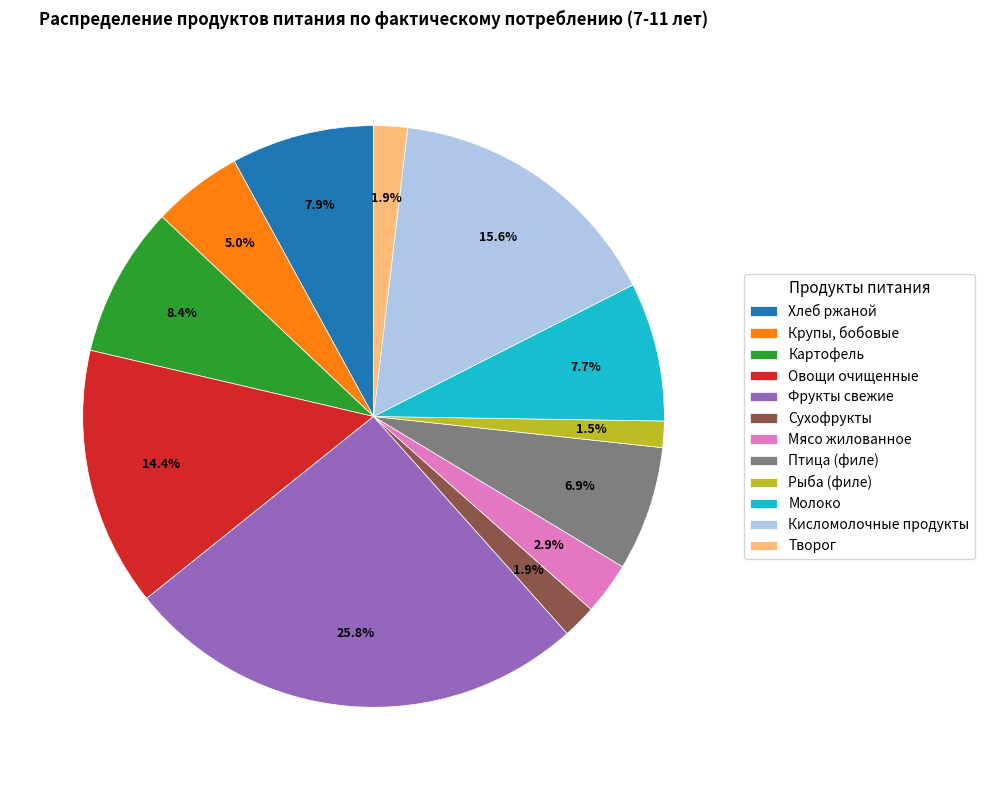

To the nearest percent, what portion does Мясо жилованное represent?

3%